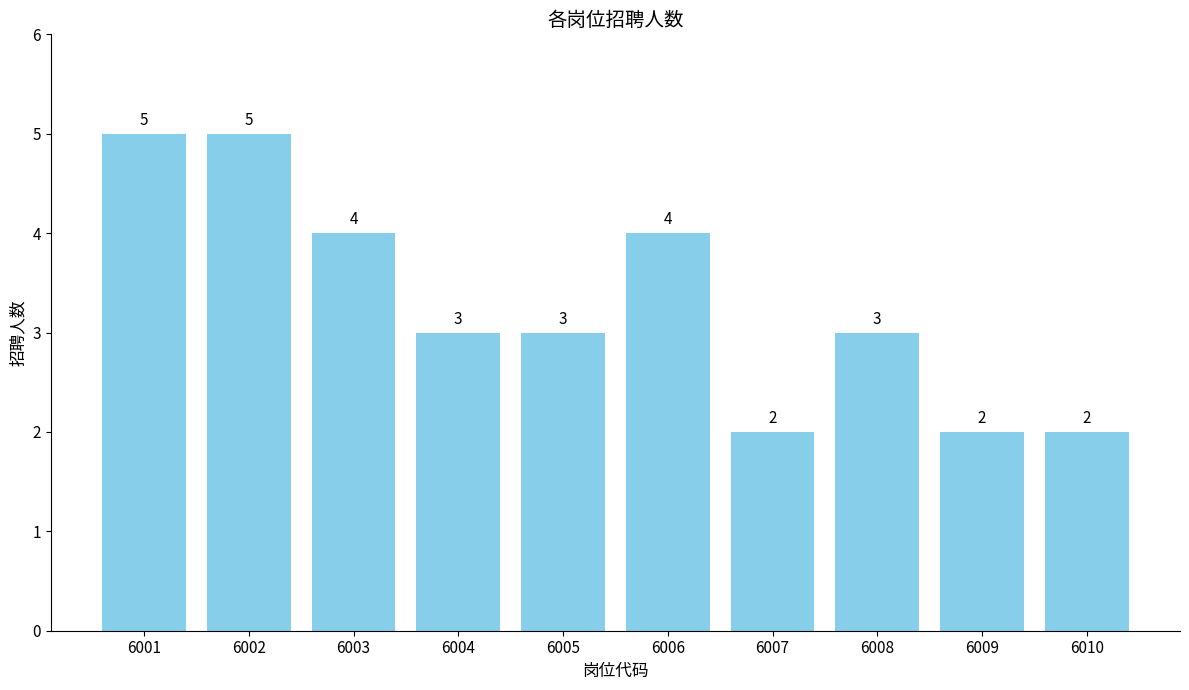

Is it true that the value at 6004 is 3?

True